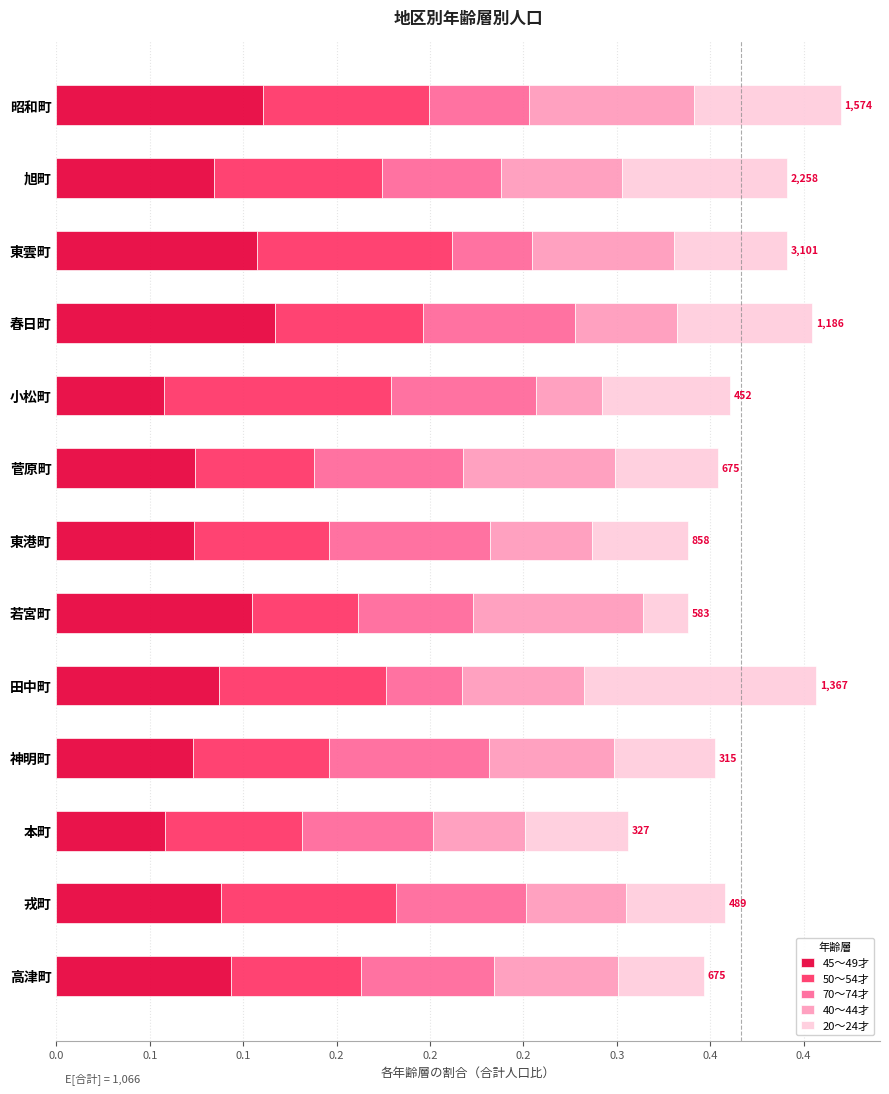

What are all the series names shown in the legend?

45～49才, 50～54才, 70～74才, 40～44才, 20～24才